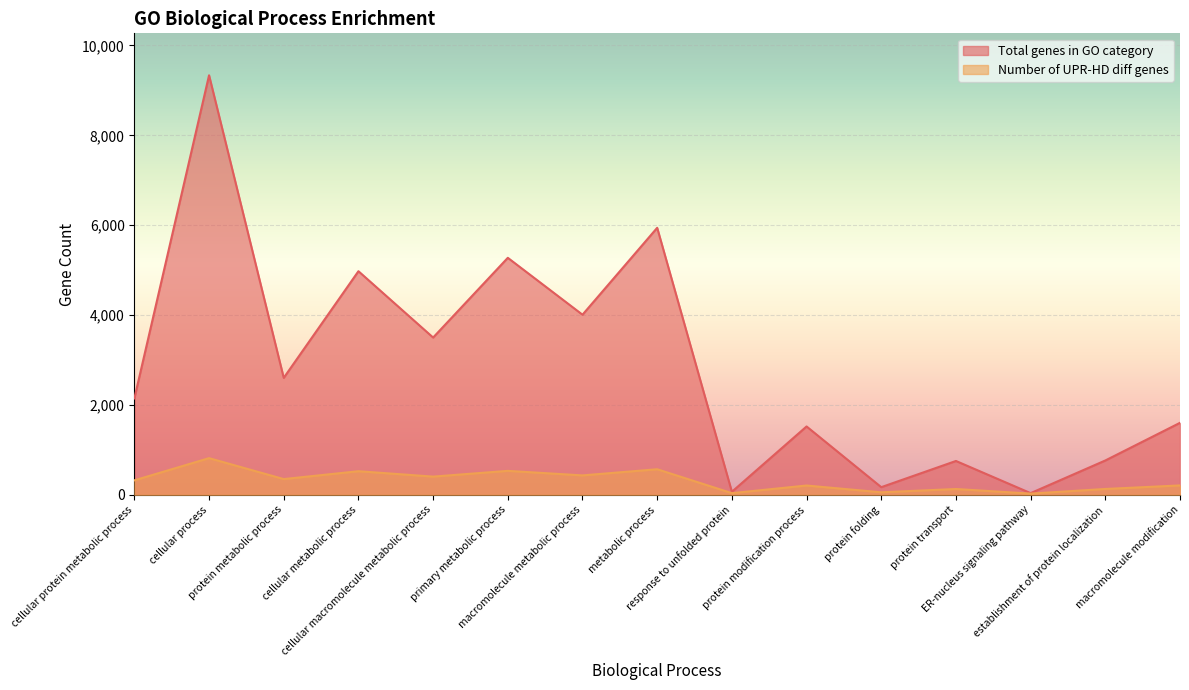

How many values in the Number of UPR-HD diff genes series exceed 322?

7